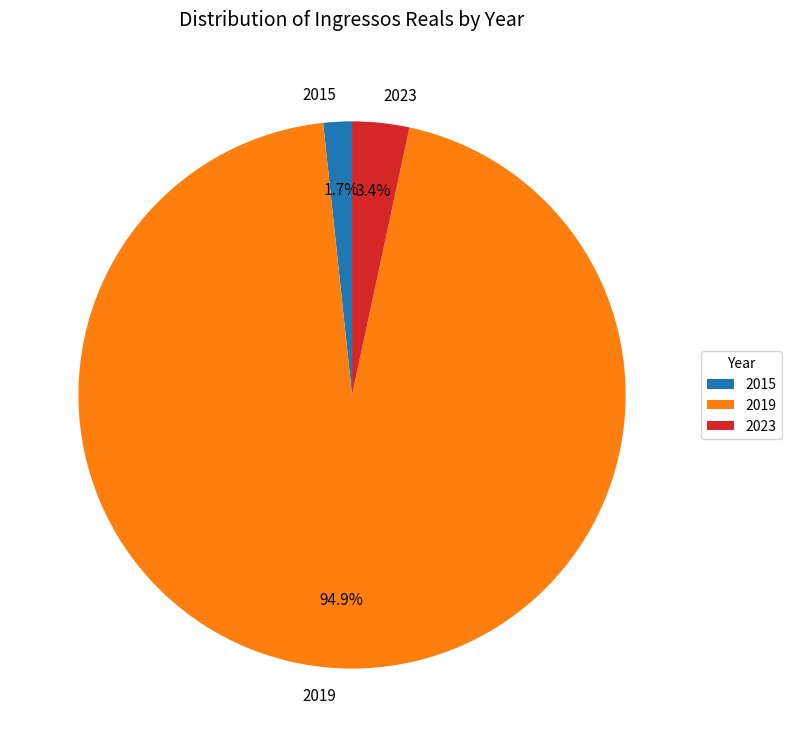

How many slices are in this pie chart?

3